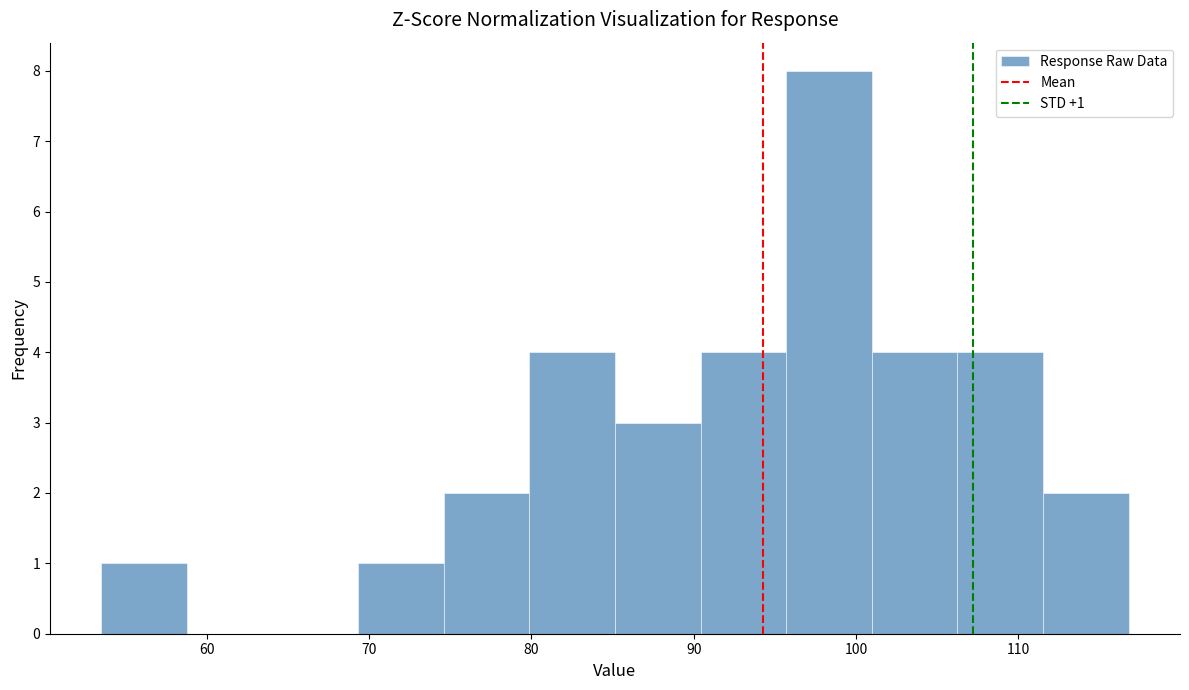

Over which range of the x-axis is the bar tallest?

96 to 101